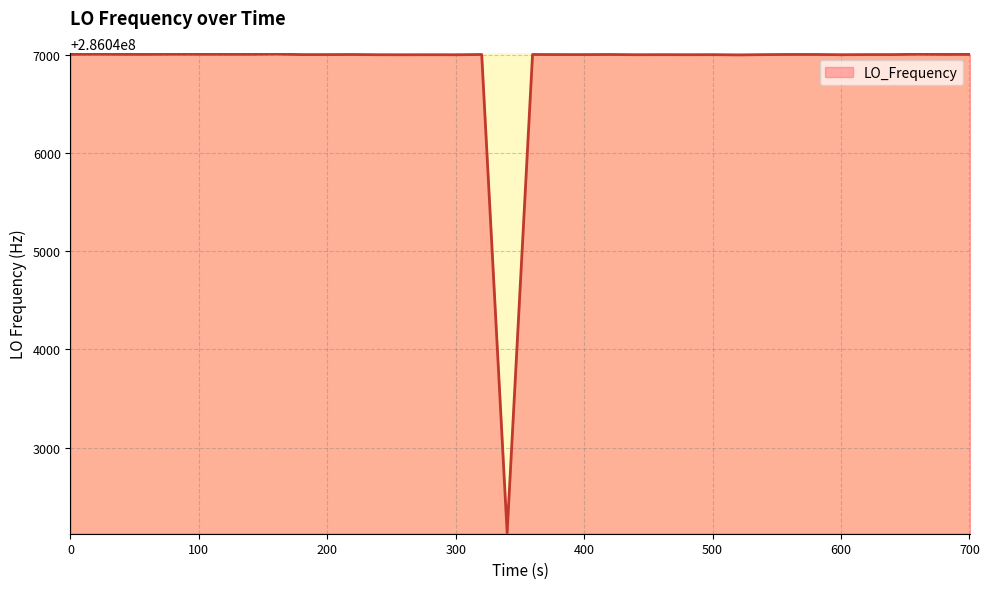

What is the maximum value shown in the chart?

286047005.5